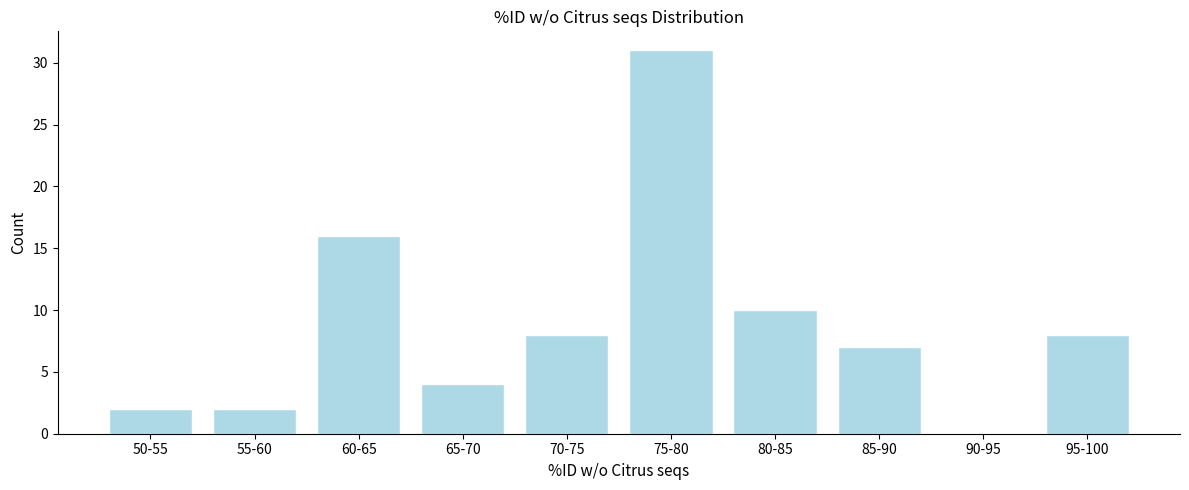

Reading left to right, list all the values displayed in this chart.

50-55=2	55-60=2	60-65=16	65-70=4	70-75=8	75-80=31	80-85=10	85-90=7	90-95=0	95-100=8